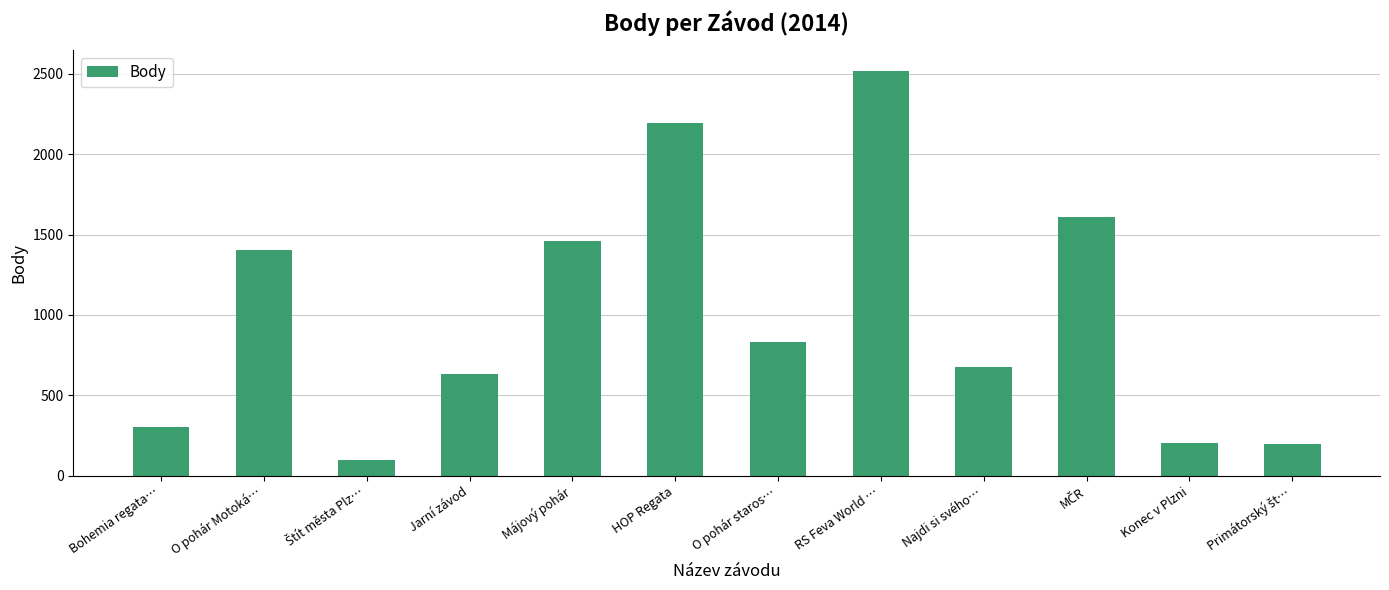

What is the value of the 9th bar from the left?

678